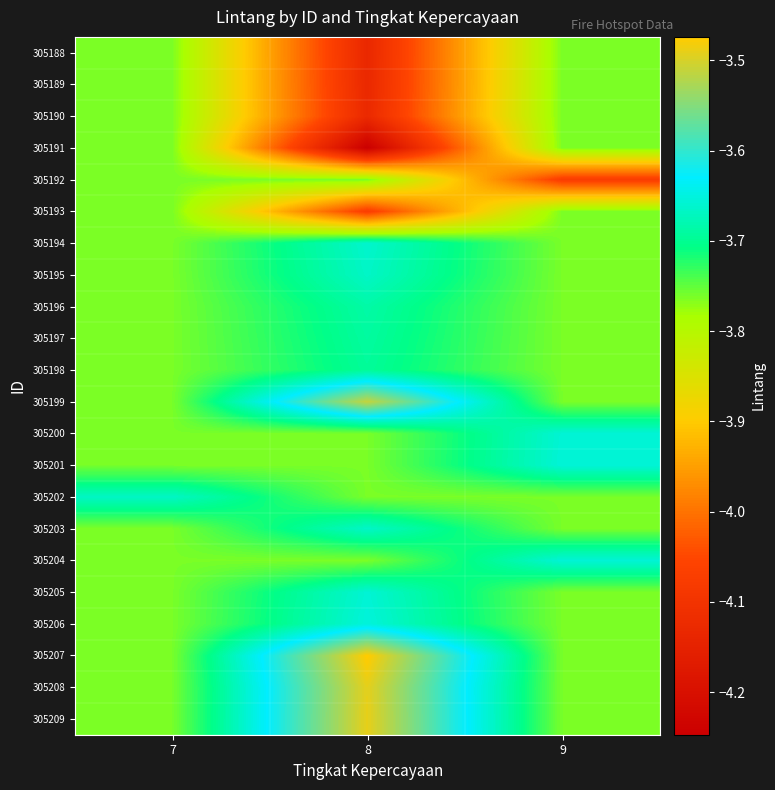

Reading left to right, list all the values displayed in this chart.

305188: 7=-3.8	8=-4.1	9=-3.8
305189: 7=-3.8	8=-4.1	9=-3.8
305190: 7=-3.8	8=-4.1	9=-3.8
305191: 7=-3.8	8=-4.2	9=-3.8
305192: 7=-3.8	8=-3.8	9=-4.1
305193: 7=-3.8	8=-4.1	9=-3.8
305194: 7=-3.8	8=-3.7	9=-3.8
305195: 7=-3.8	8=-3.7	9=-3.8
305196: 7=-3.8	8=-3.7	9=-3.8
305197: 7=-3.8	8=-3.7	9=-3.8
305198: 7=-3.8	8=-3.7	9=-3.8
305199: 7=-3.8	8=-3.5	9=-3.8
305200: 7=-3.8	8=-3.8	9=-3.7
305201: 7=-3.8	8=-3.8	9=-3.7
305202: 7=-3.7	8=-3.8	9=-3.8
305203: 7=-3.8	8=-3.7	9=-3.8
305204: 7=-3.8	8=-3.8	9=-3.7
305205: 7=-3.8	8=-3.7	9=-3.8
305206: 7=-3.8	8=-3.7	9=-3.8
305207: 7=-3.8	8=-3.5	9=-3.8
305208: 7=-3.8	8=-3.5	9=-3.8
305209: 7=-3.8	8=-3.5	9=-3.8